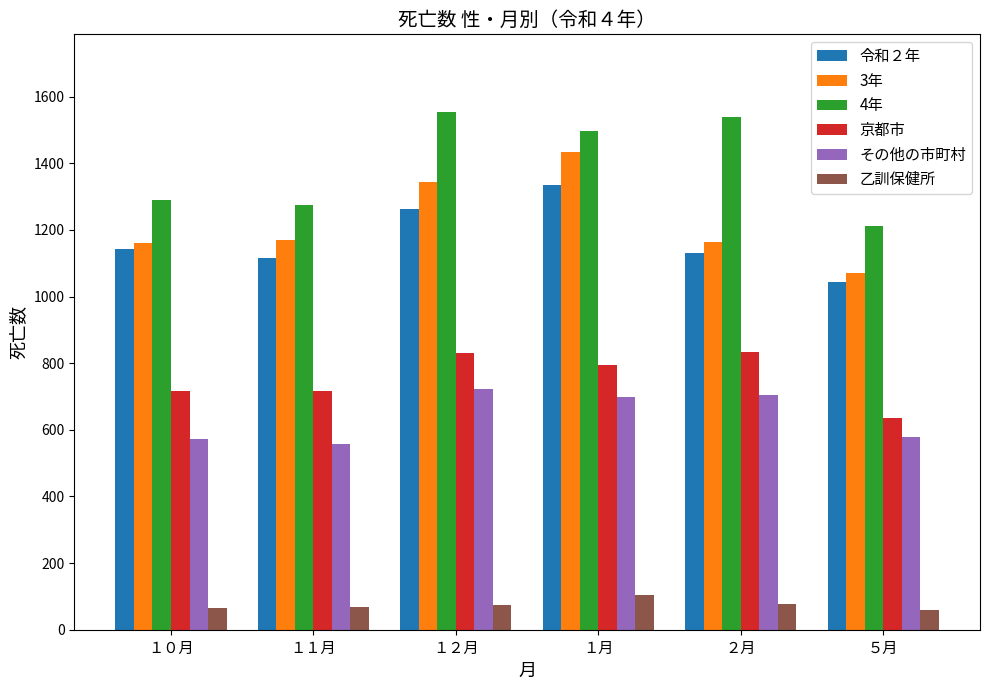

Count the number of data series in this chart.

6